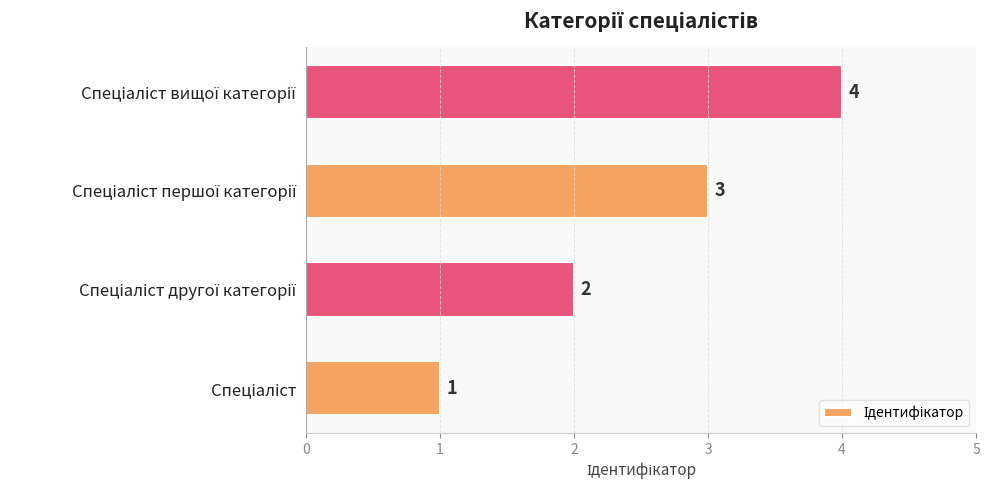

What is the sum of all values?

10